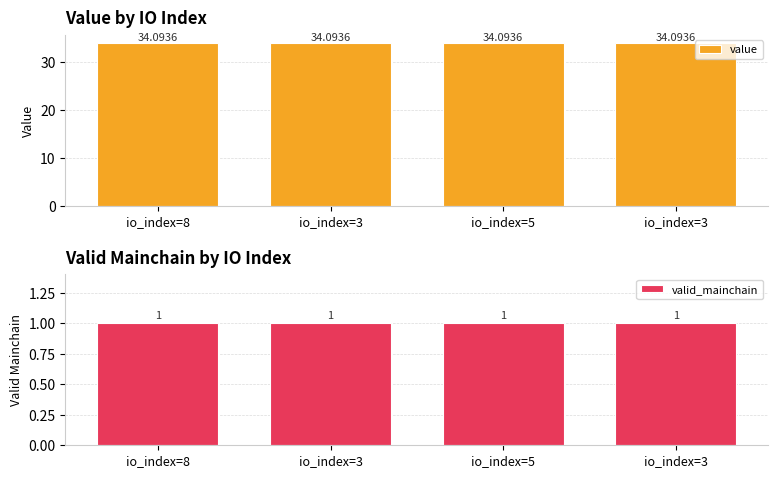

The value of value at io_index=3 is 51.7. True or false?

False